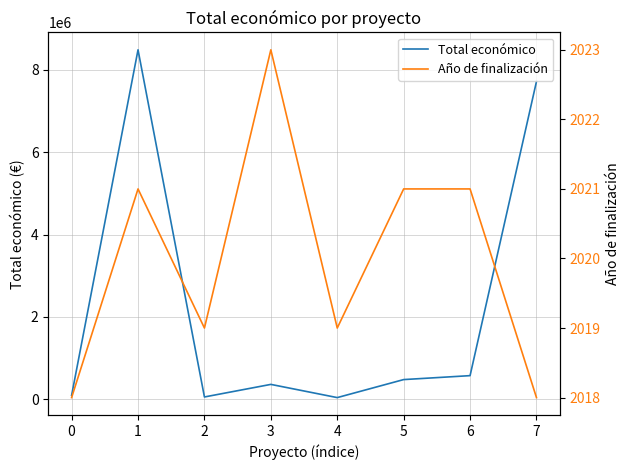

What is the difference between the maximum and minimum values in the Total económico series?

8442154.0